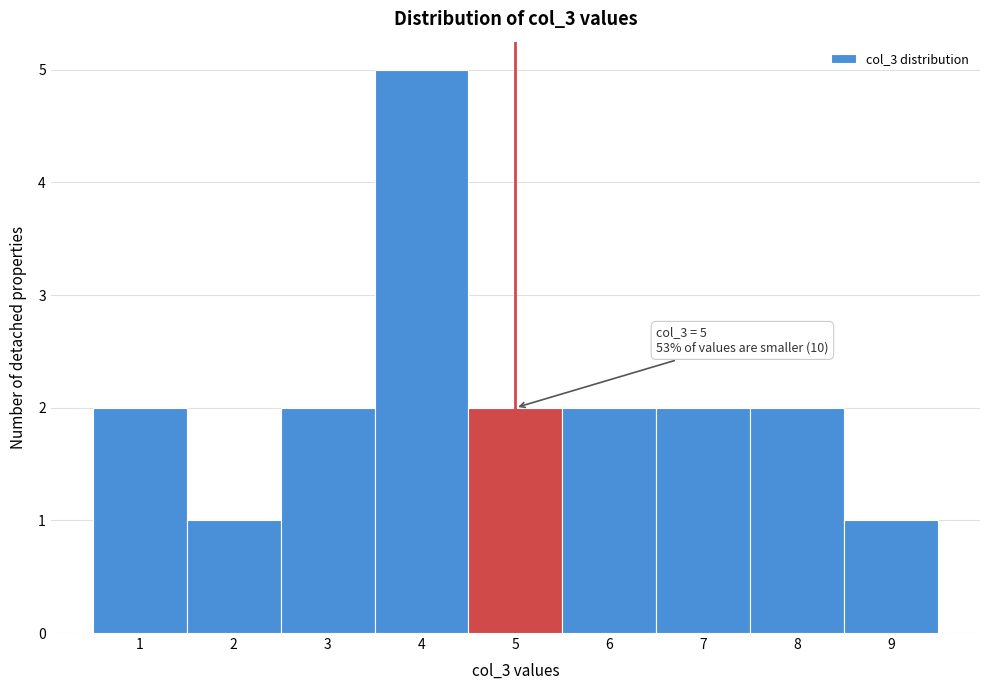

Over which range of the x-axis is the bar tallest?

3.5 to 4.5